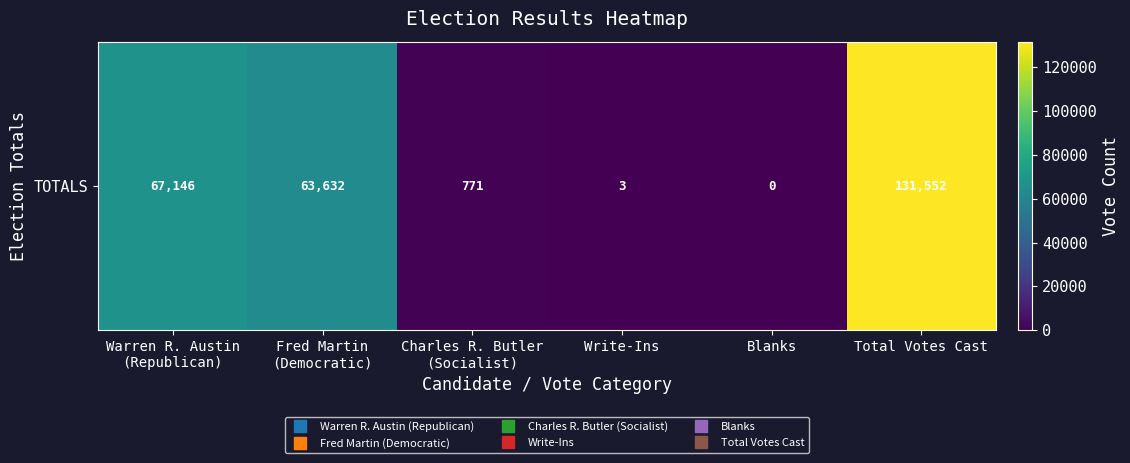

Is it true that the value at Total Votes Cast is 88531?

False